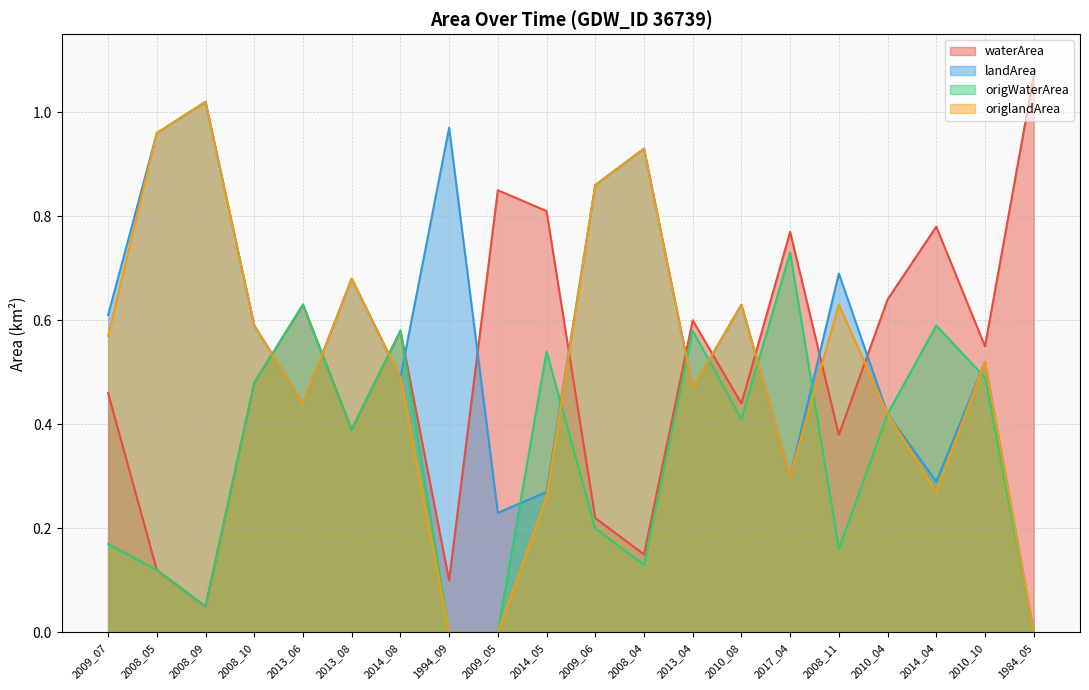

List the labels in order of origWaterArea value, smallest first.

1994_09, 2009_05, 1984_05, 2008_09, 2008_05, 2008_04, 2008_11, 2009_07, 2009_06, 2013_08, 2010_08, 2010_04, 2008_10, 2010_10, 2014_05, 2014_08, 2013_04, 2014_04, 2013_06, 2017_04